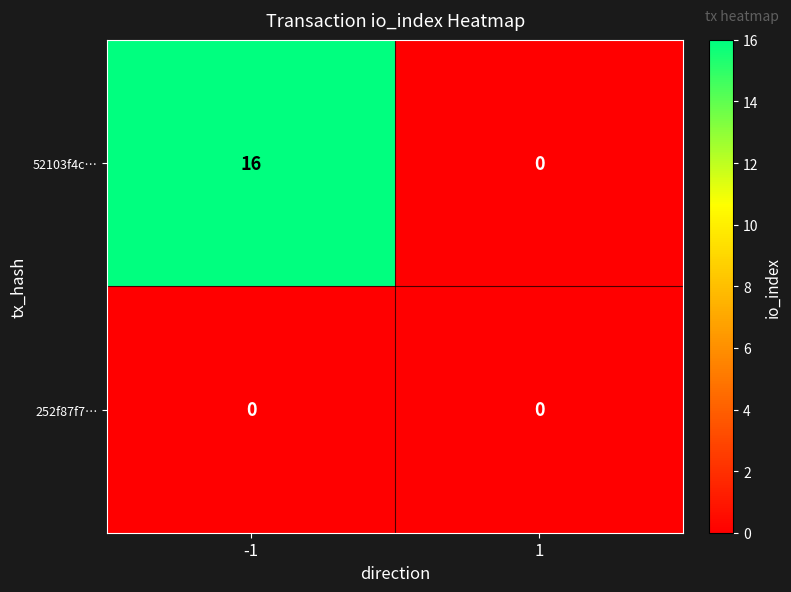

At how many categories does at least one series exceed 10?

1